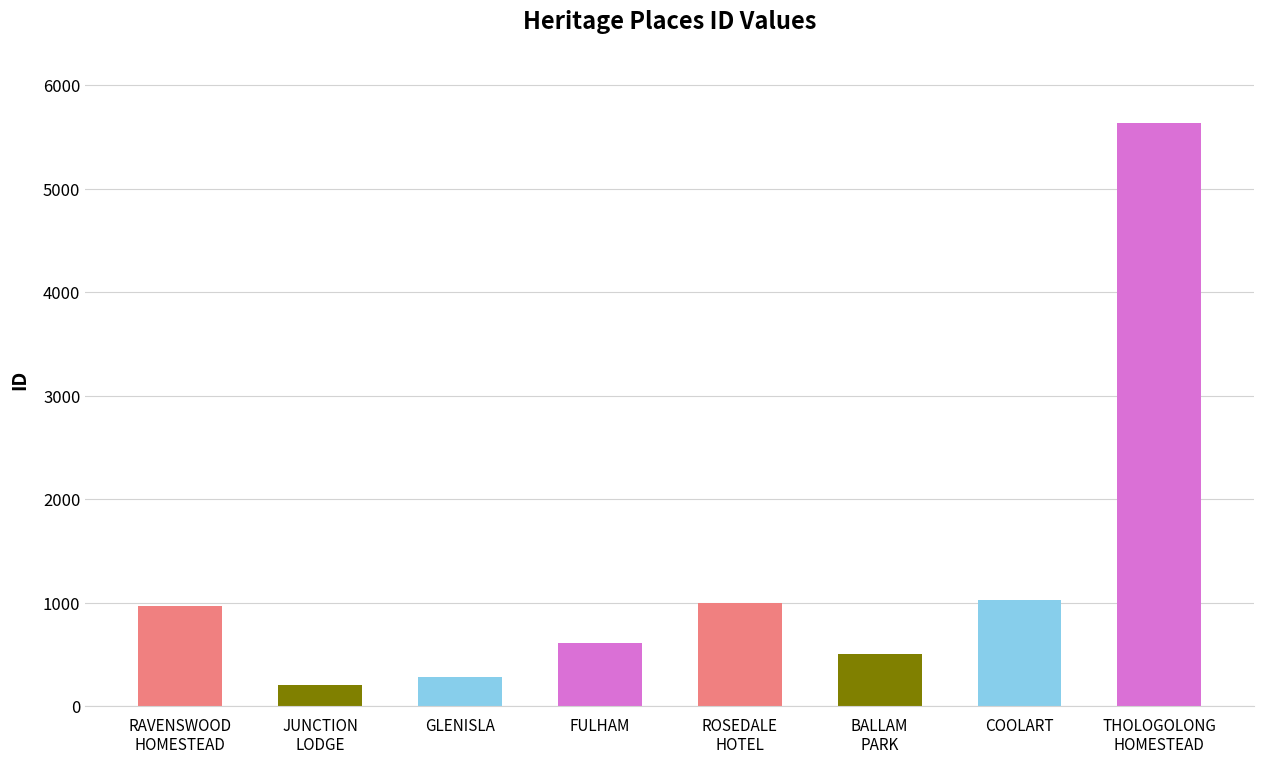

What is the difference between the maximum and second lowest values?

5349